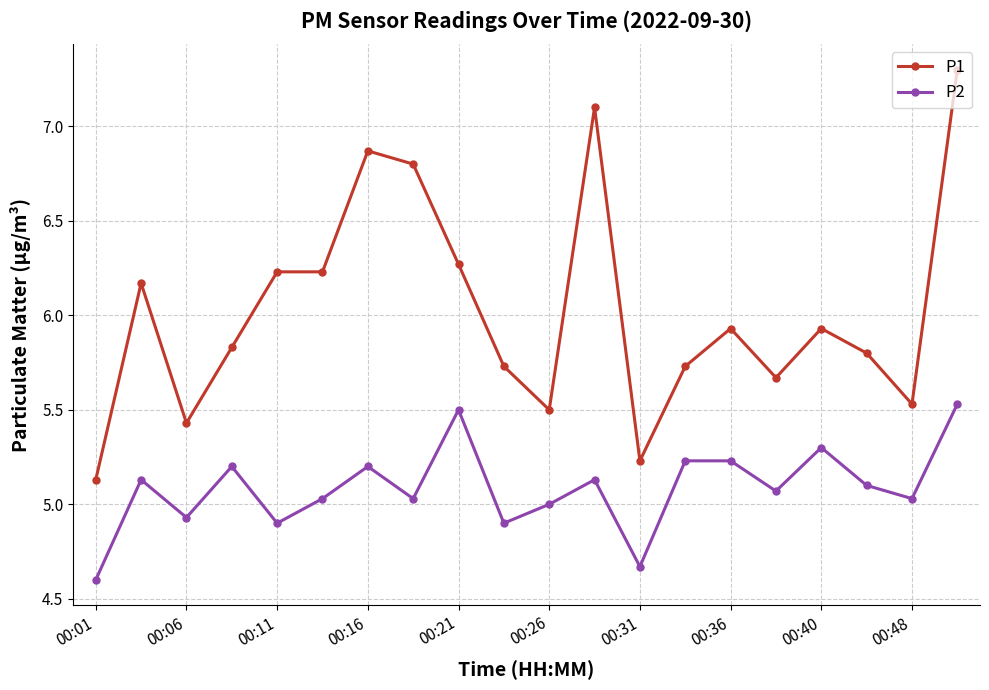

Which series has the largest range (max minus min)?

P1